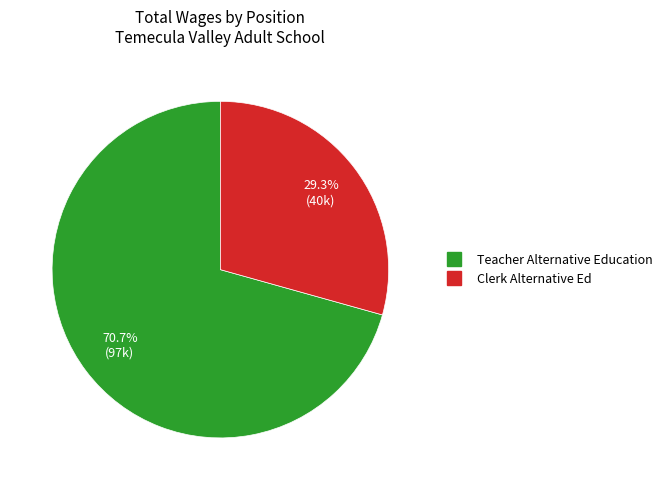

Count the number of slices in the pie.

2